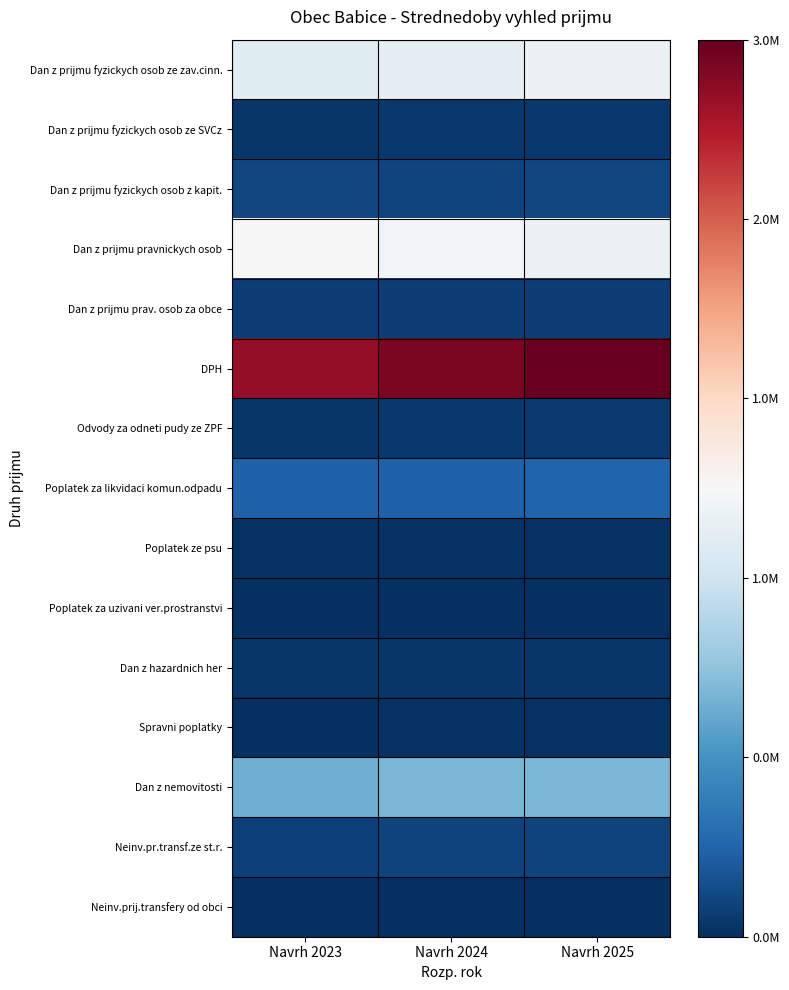

Which has a higher value, Navrh 2025 or Navrh 2024?

Navrh 2025